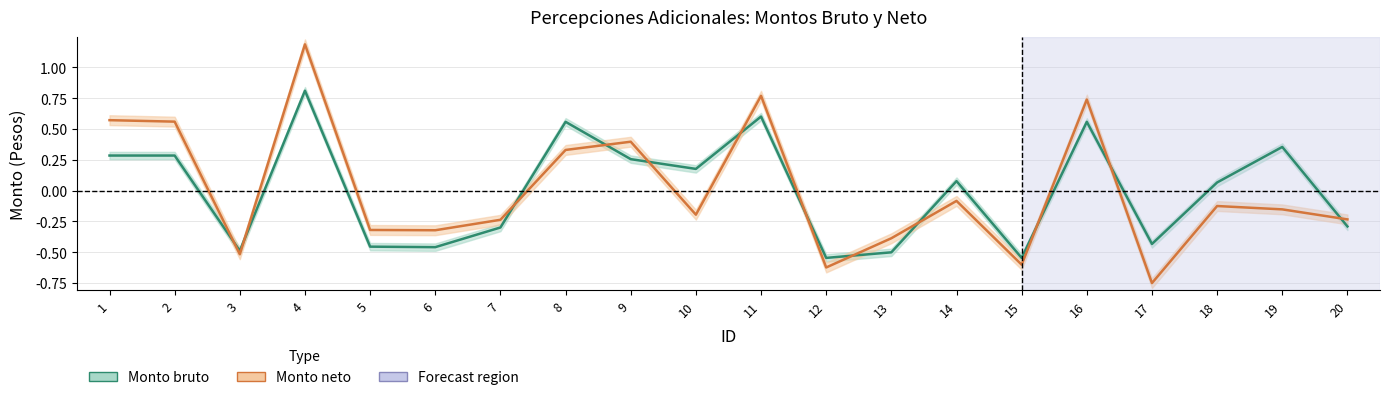

What is the highest value of the Monto neto series?

1.2